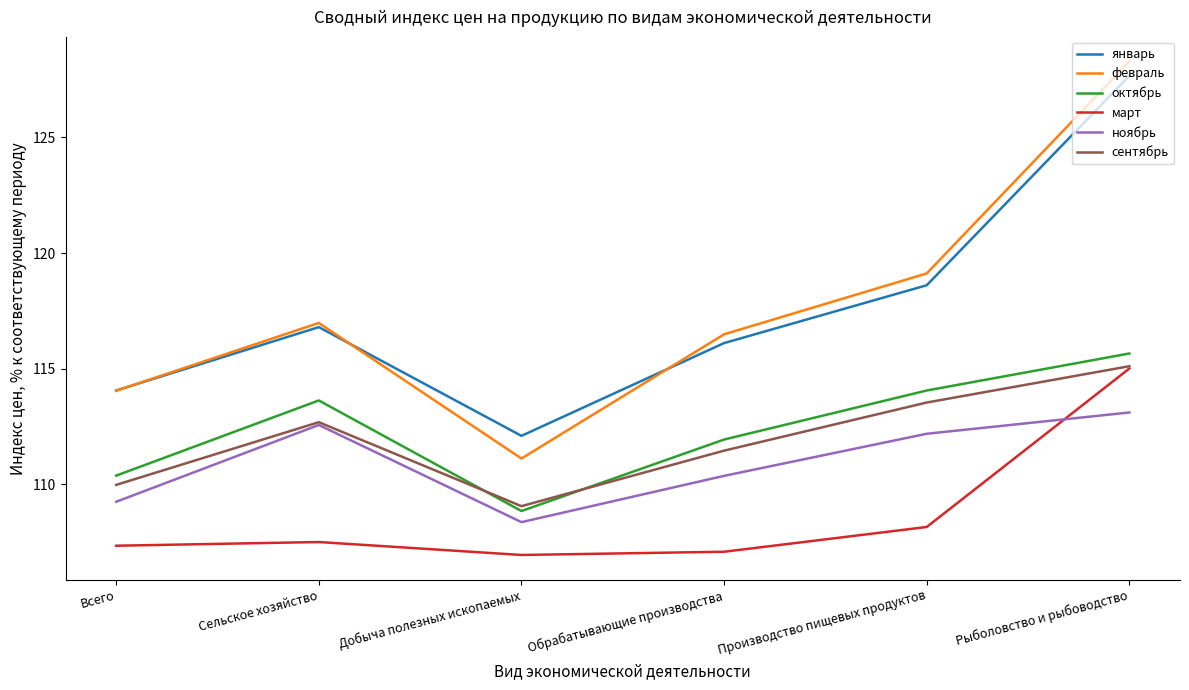

What is the difference between the maximum and minimum values in the март series?

8.1